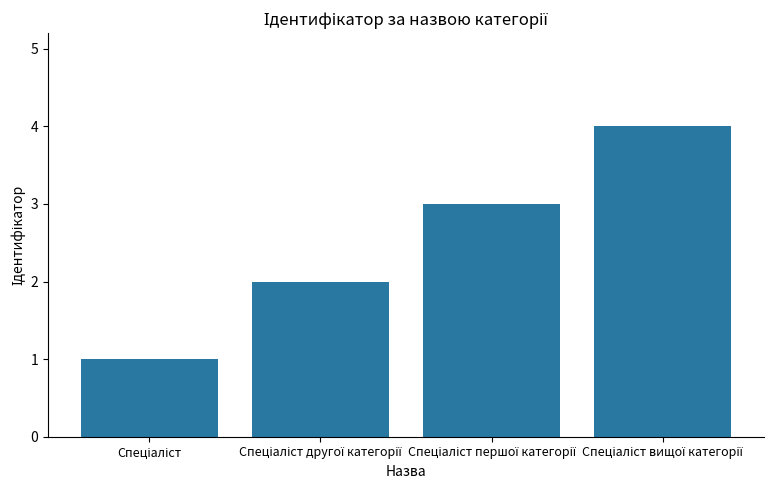

What is the difference between the maximum and minimum values?

3